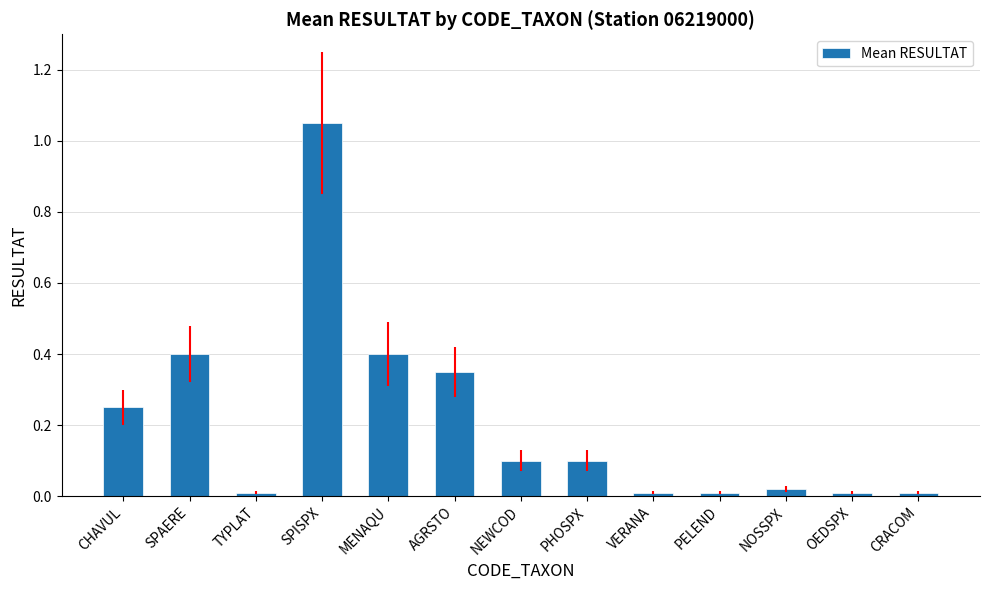

How many bars are there in total?

13